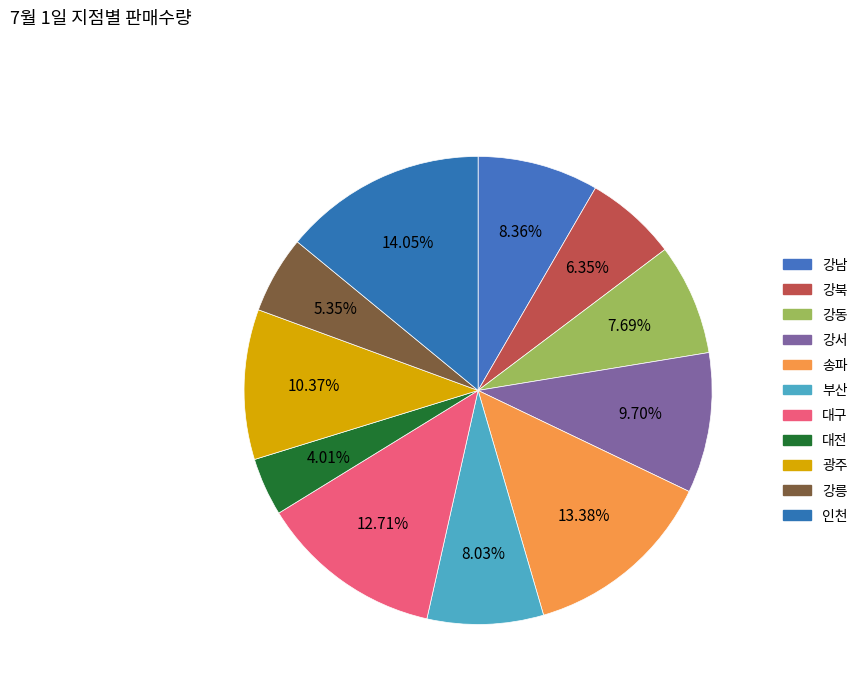

Is it true that 강북 is 1% of the pie?

False